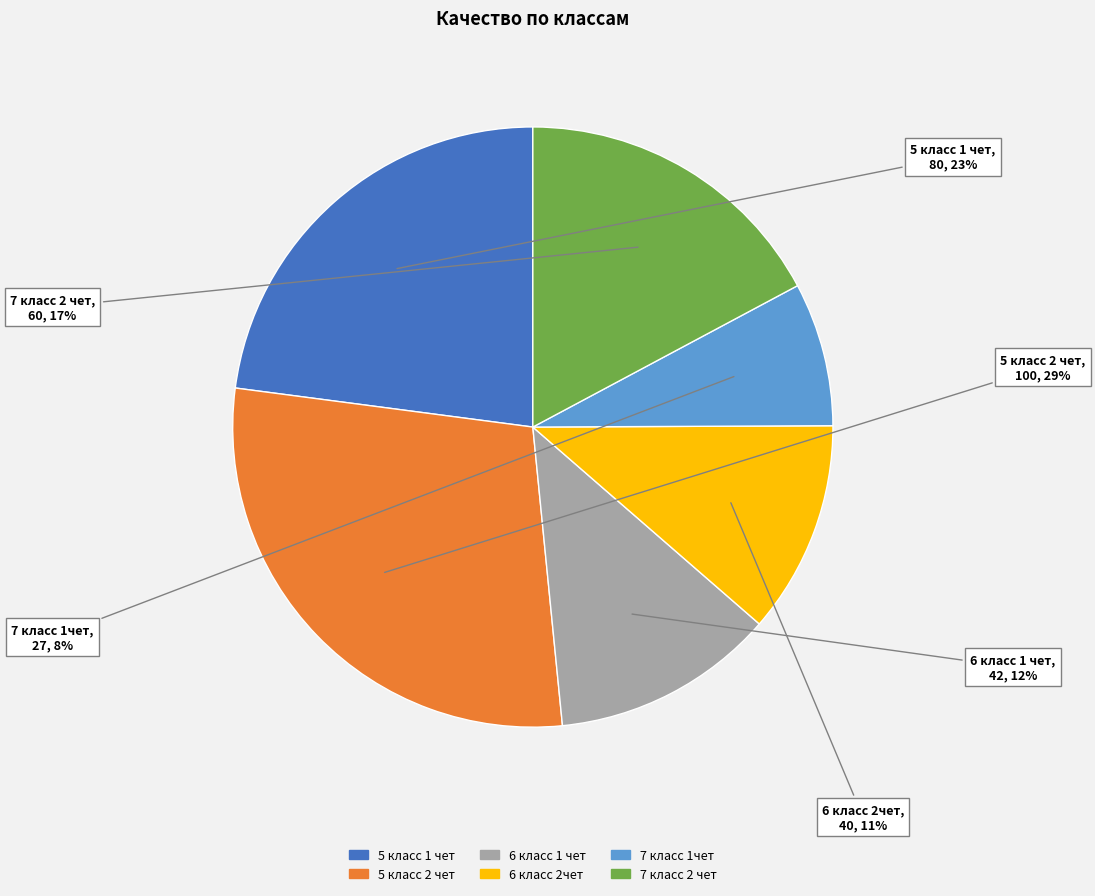

Rank the categories by value from lowest to highest.

7 класс 1чет, 6 класс 2чет, 6 класс 1 чет, 7 класс 2 чет, 5 класс 1 чет, 5 класс 2 чет